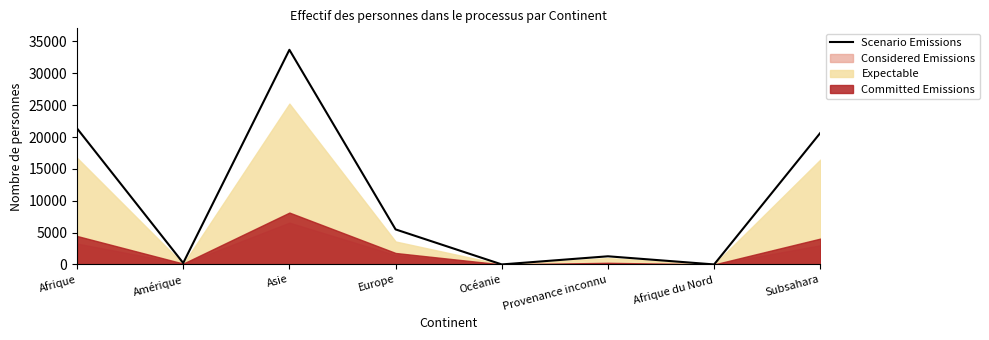

Rank the categories by value from highest to lowest.

Asie, Afrique, Subsahara, Europe, Provenance inconnu, Amérique, Océanie, Afrique du Nord